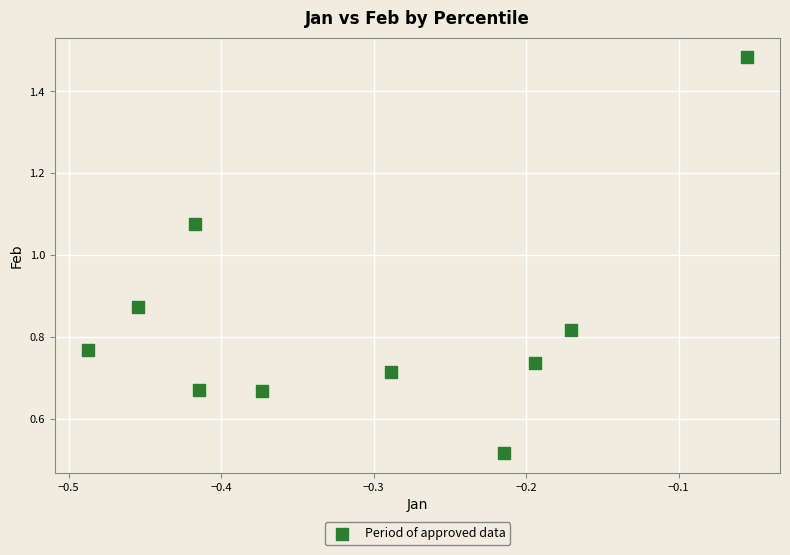

What is the average X value?

-0.3